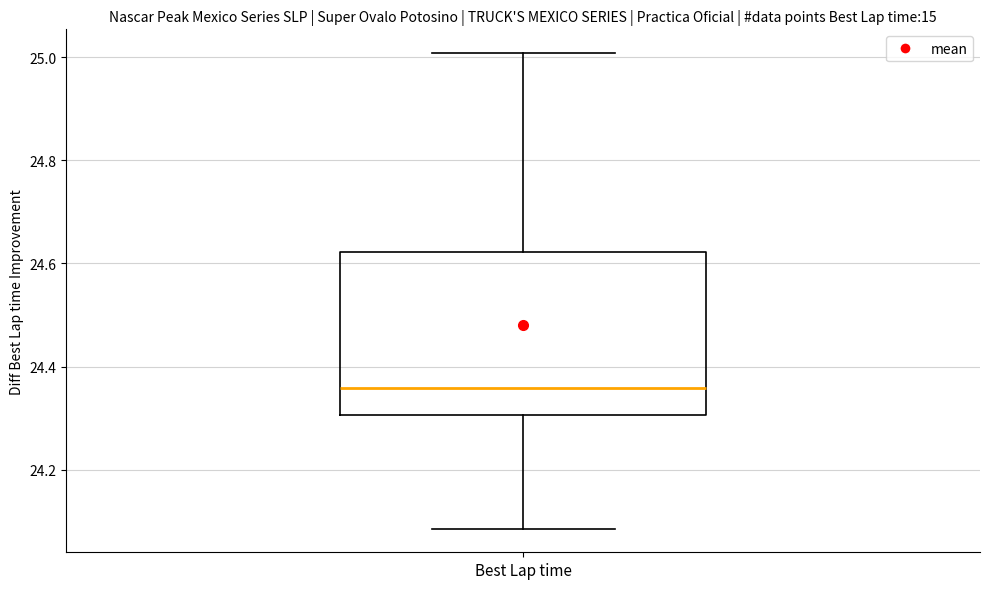

Read this box plot against the y-axis: the position of the median line, the range covered by the box, and the ends of both whiskers. The values are not printed on the chart, so give them approximately, as read against the axis.

median 24.36, box 24.30 to 24.62, whiskers 24.08 to 25.00